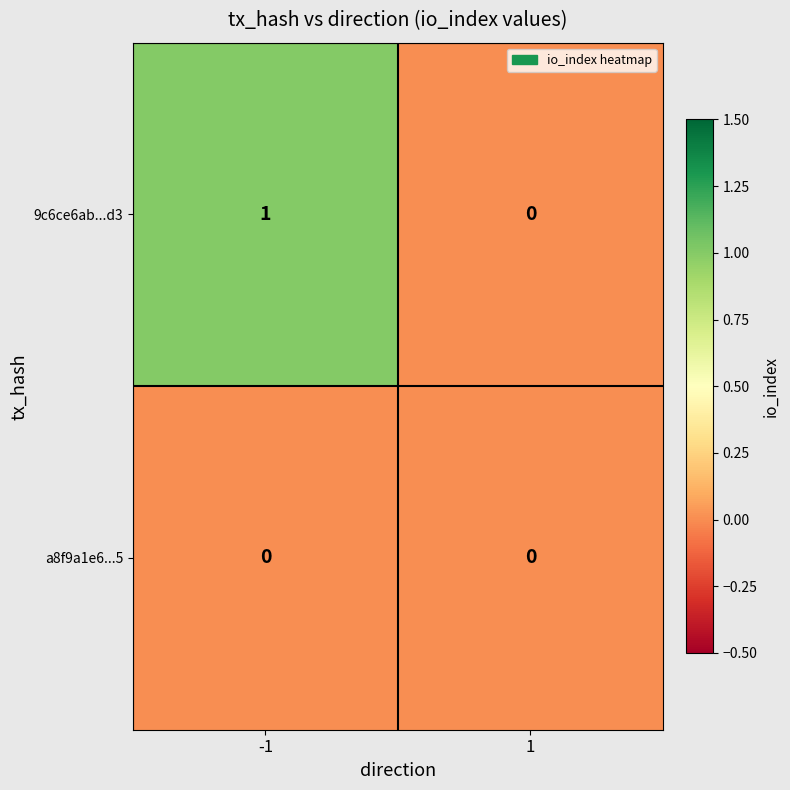

Reading left to right, what are all the values shown in this chart?

9c6ce6ab...d3: -1=1	1=0
a8f9a1e6...5: -1=0	1=0